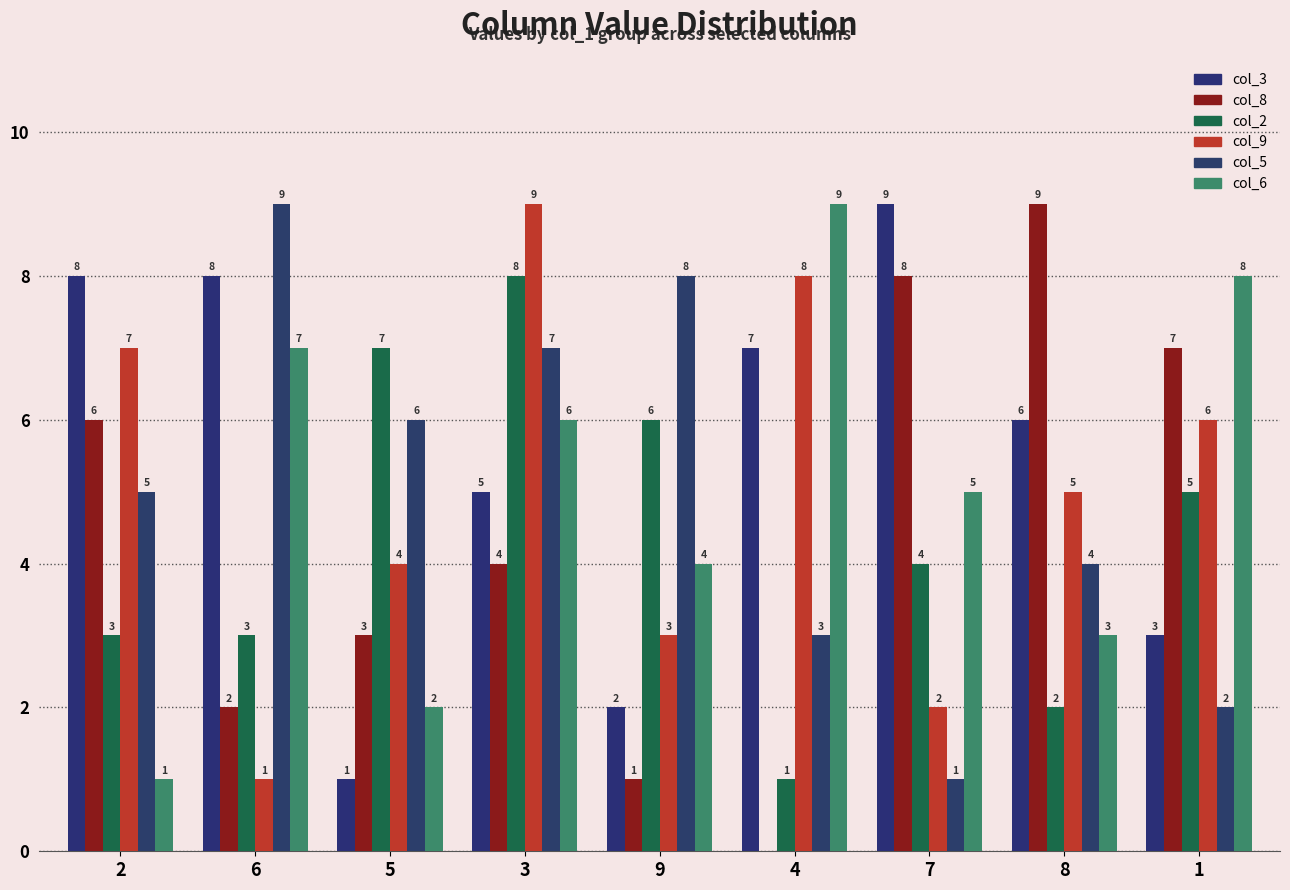

Does the chart contain stacked bars?

No